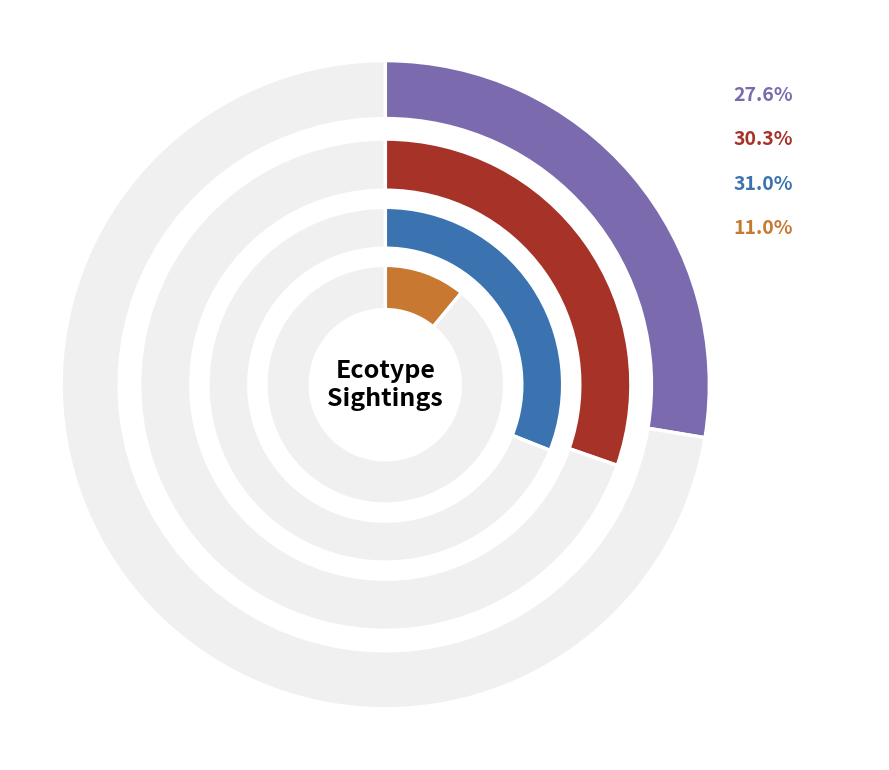

To the nearest percent, what percentage of the pie is Sighting 3?

31%